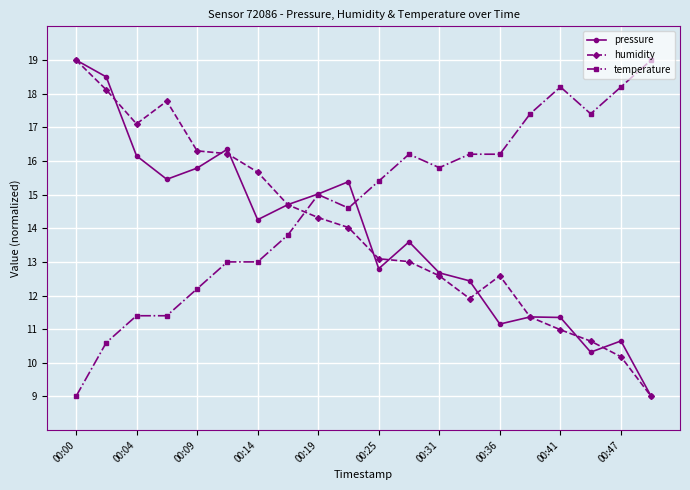

What are all the series names shown in the legend?

pressure, humidity, temperature